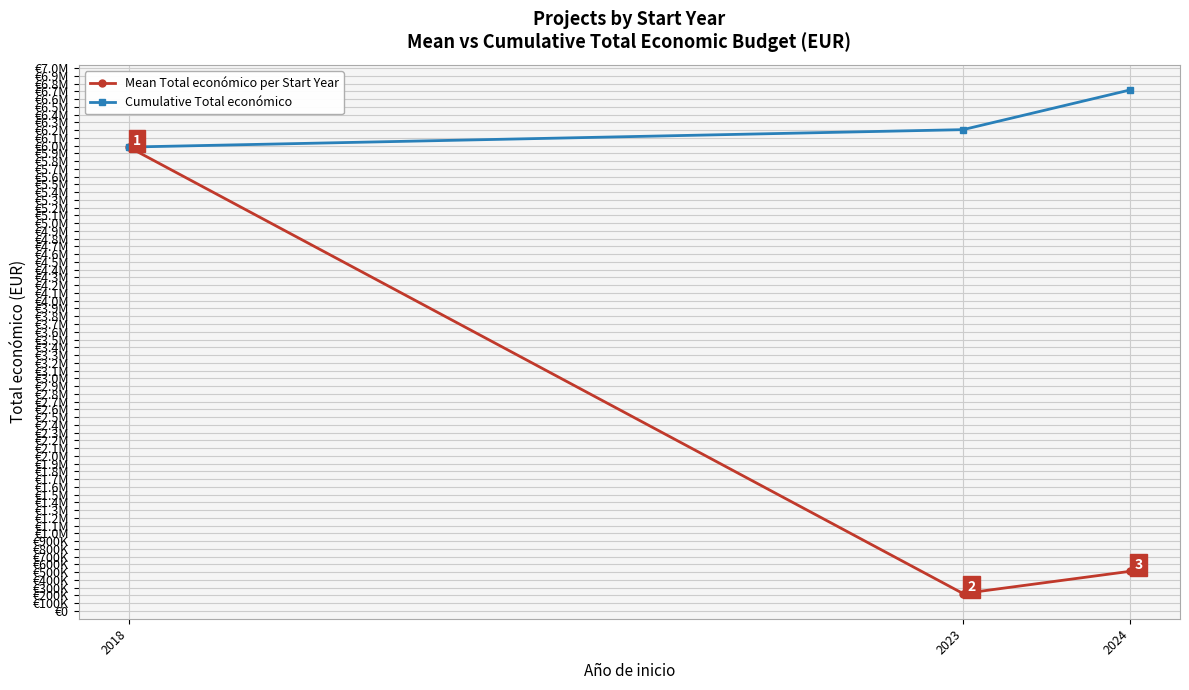

True or false: Mean Total económico per Start Year has a value of 511244.1 at 2024.

True